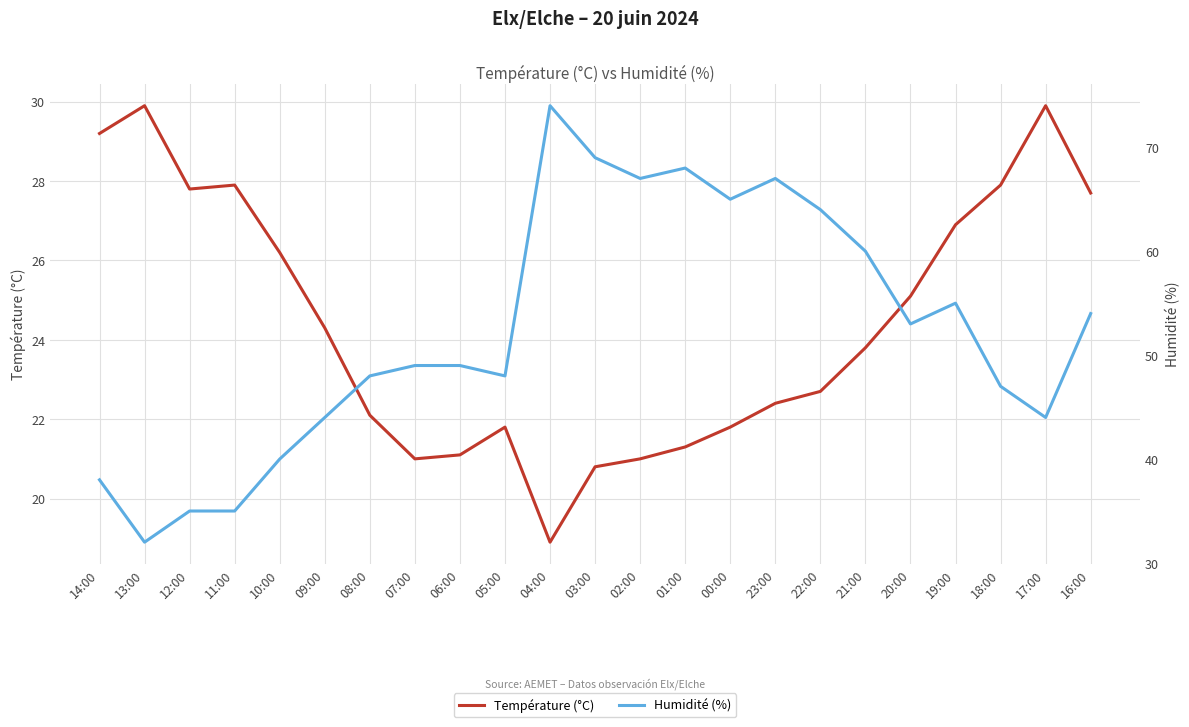

What is the total value across all series at 20:00?

78.1